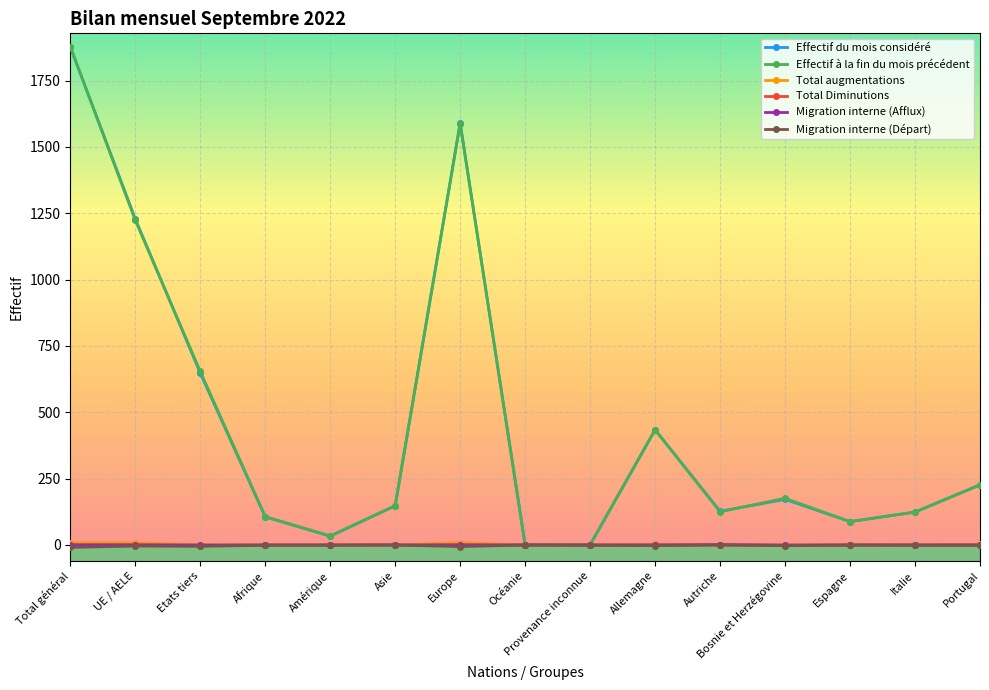

In Effectif du mois considéré, how many points are higher than both neighbors (excluding endpoints)?

3